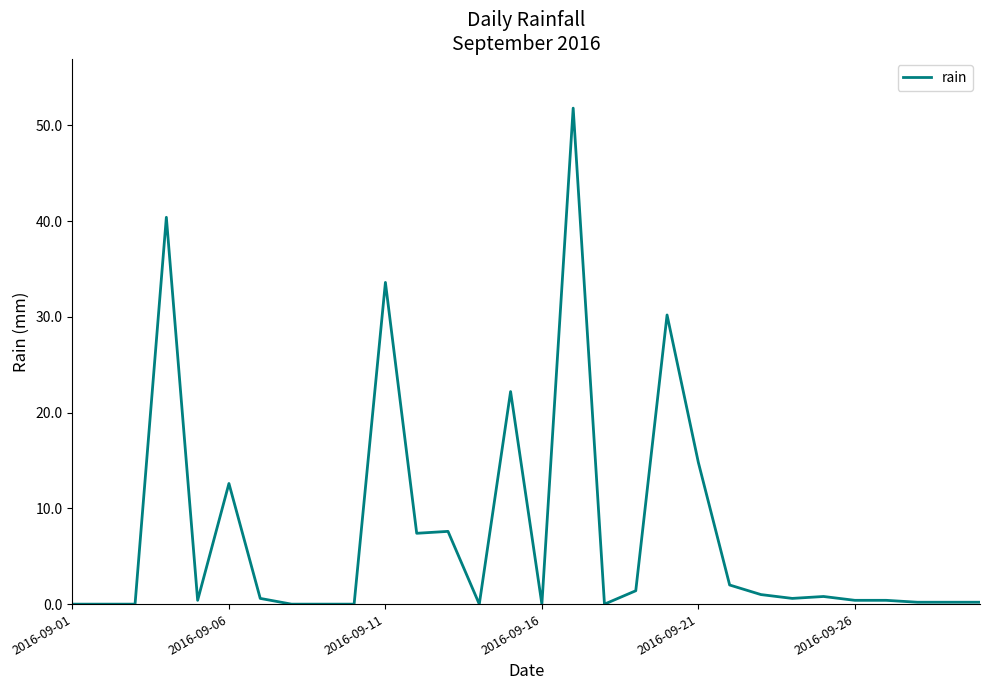

What is the sum of all values?

228.8